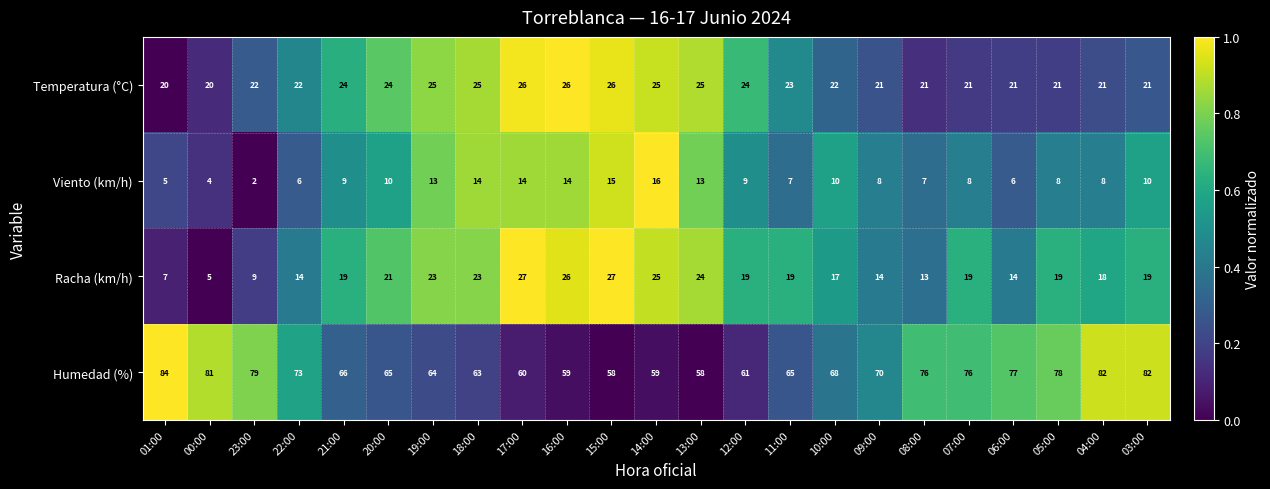

Where is Racha (km/h) nearest to the value 16?

10:00